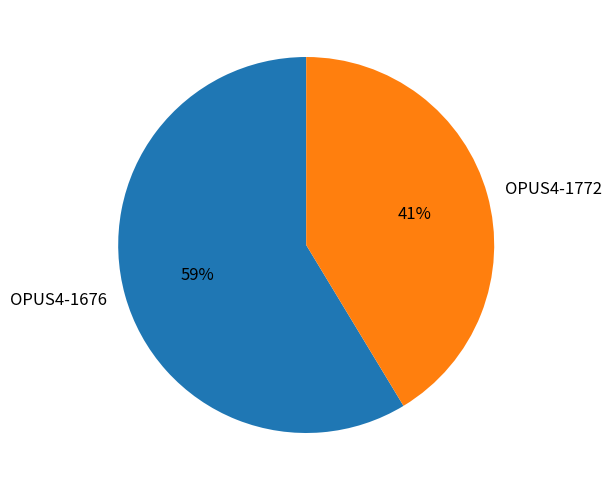

Count the number of slices in the pie.

2